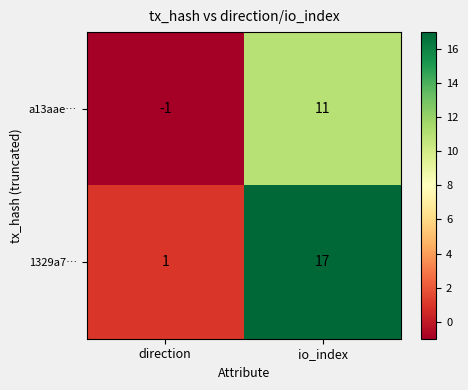

Which category has the lowest value in the 1329a7… series?

direction